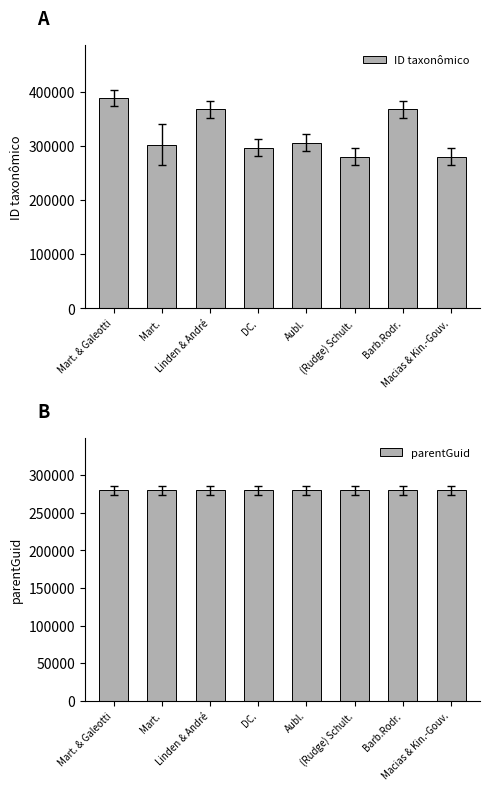

Read the parentGuid value at Aubl..

279713